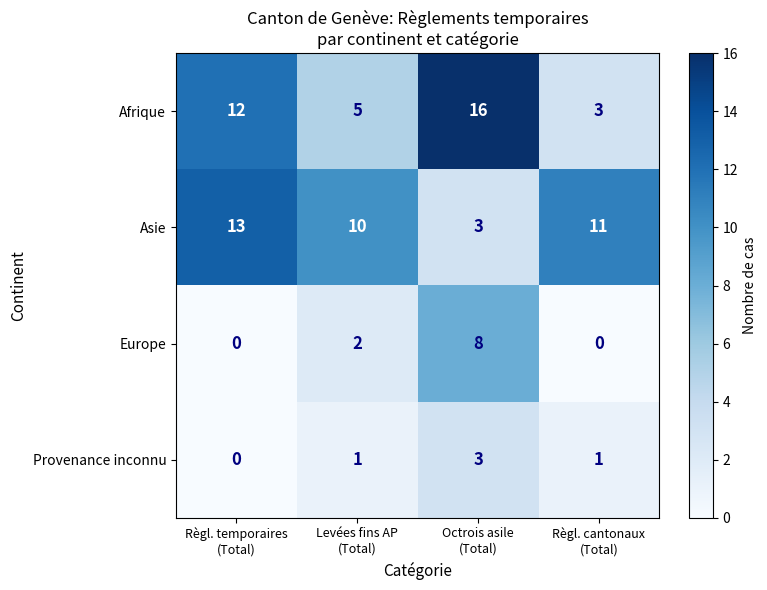

Between Règl. temporaires
(Total) and Règl. cantonaux
(Total), which series saw the biggest shift?

Afrique